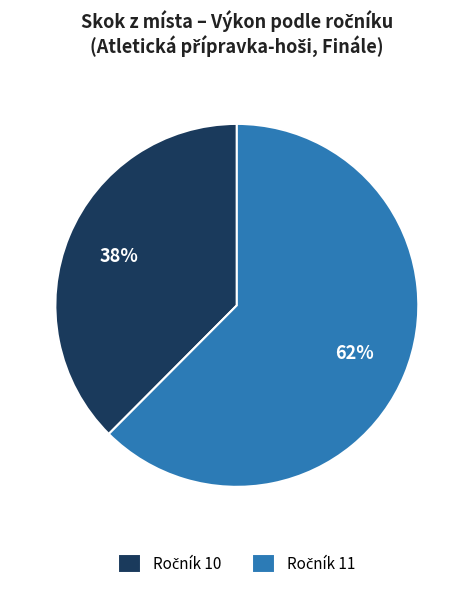

To the nearest percent, what is the average slice percentage?

50%